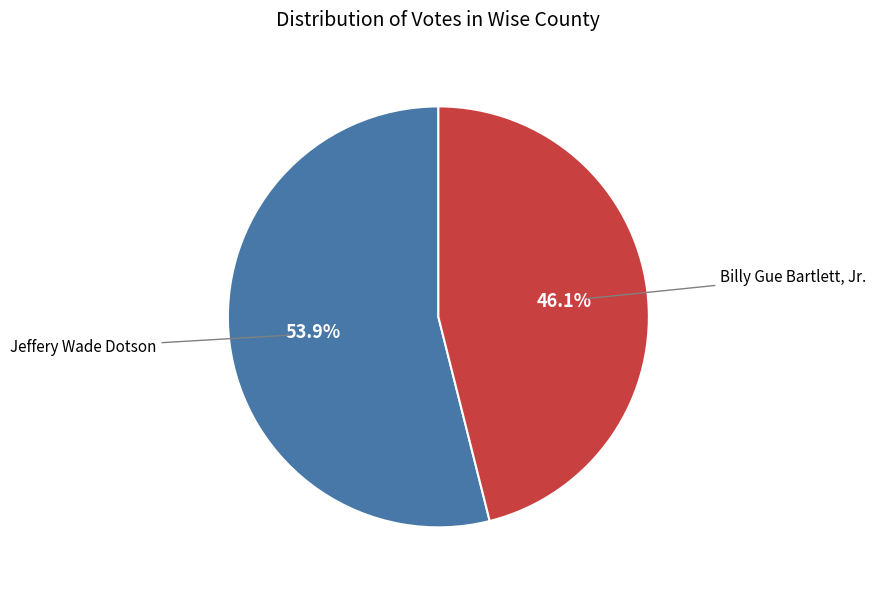

Is there any slice that represents more than half of the pie?

Yes